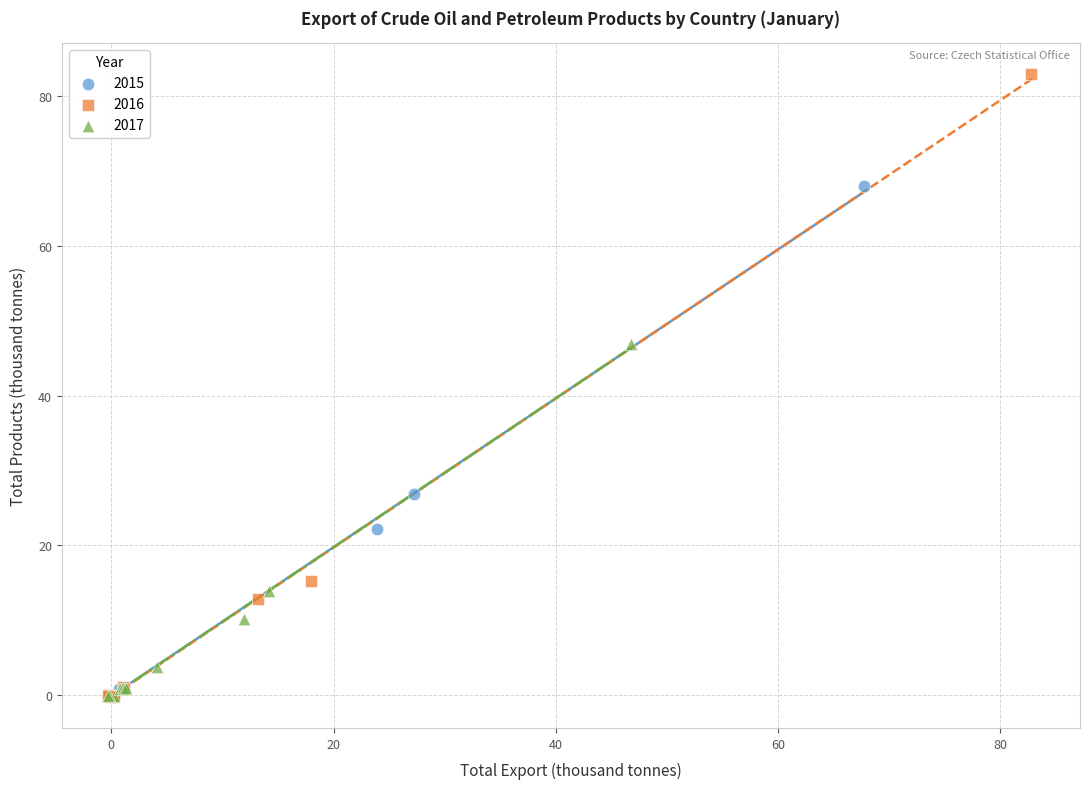

Which series has the largest Y range (max minus min)?

2016